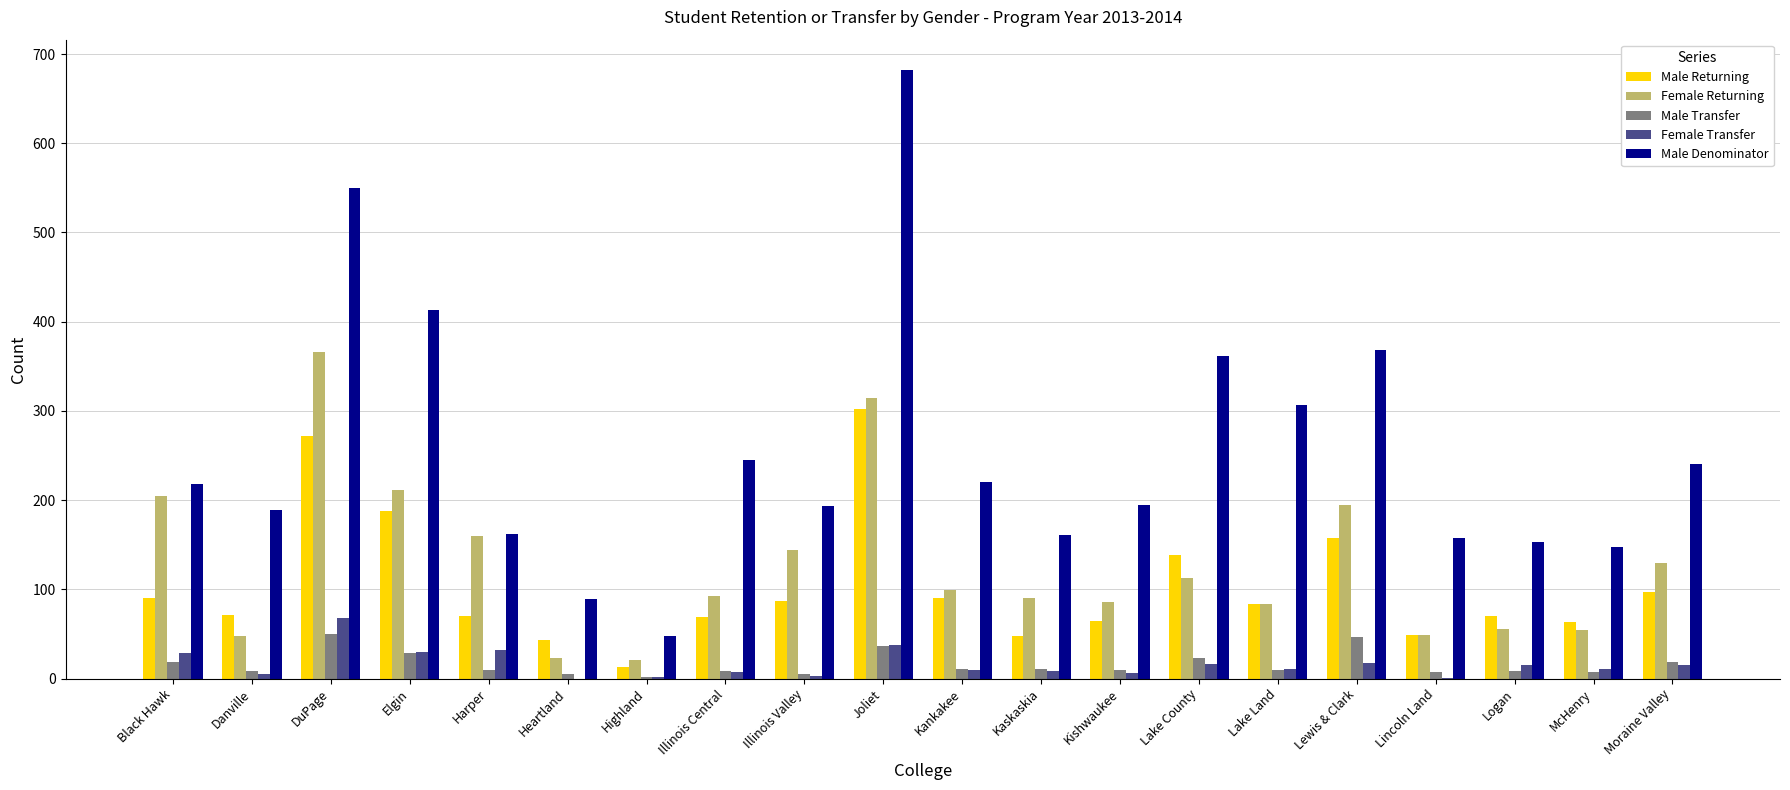

What is the spread (max minus min) of values at Elgin?

384